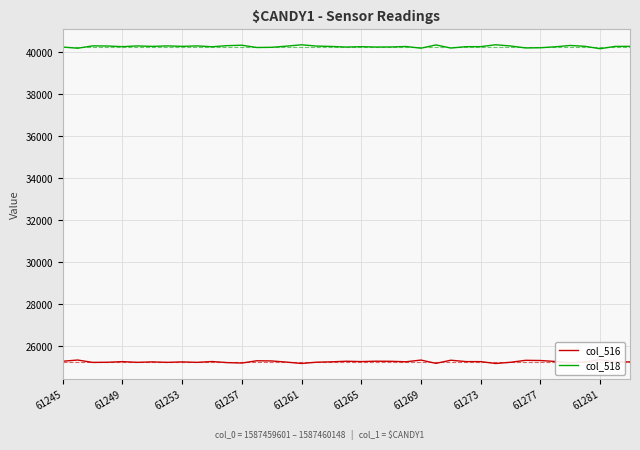

True or false: col_516 has more than 1 interior local peaks.

True